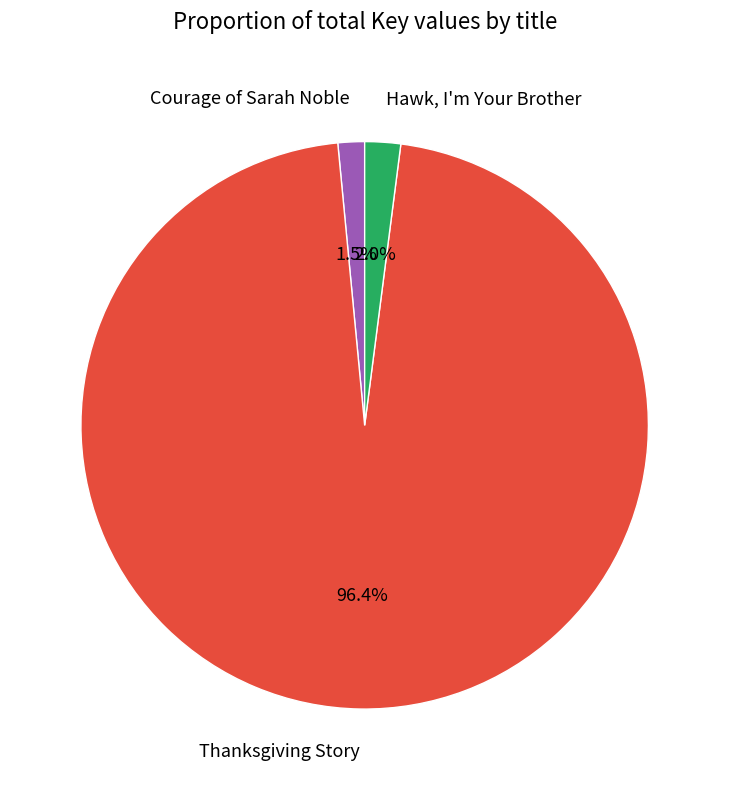

How many slices are in this pie chart?

3